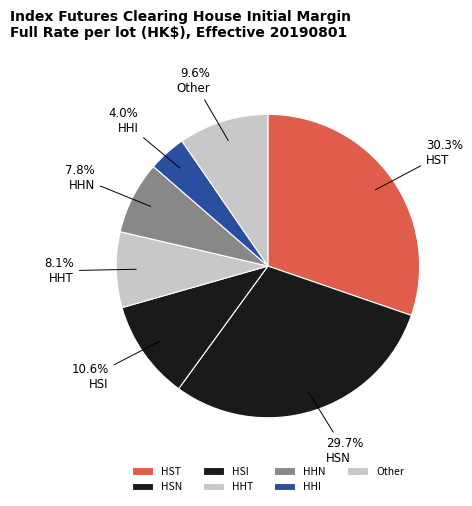

To the nearest percent, what portion does HHI represent?

4%